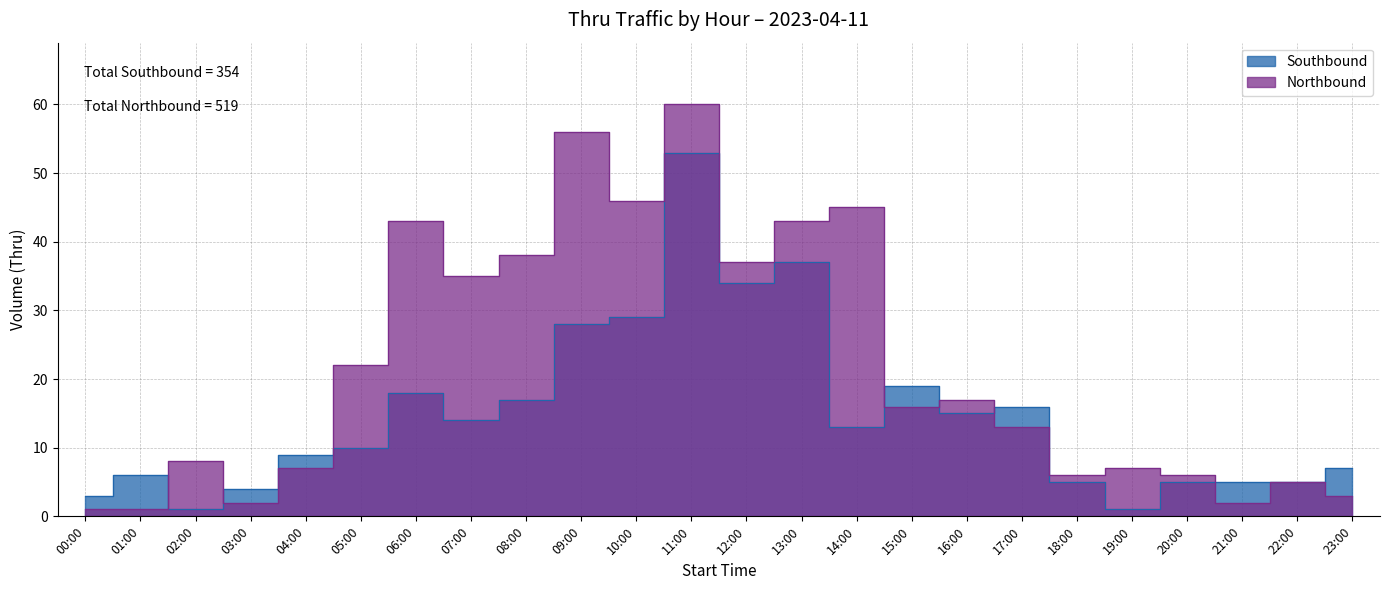

What is the label of the 13th point from the right?

11:00